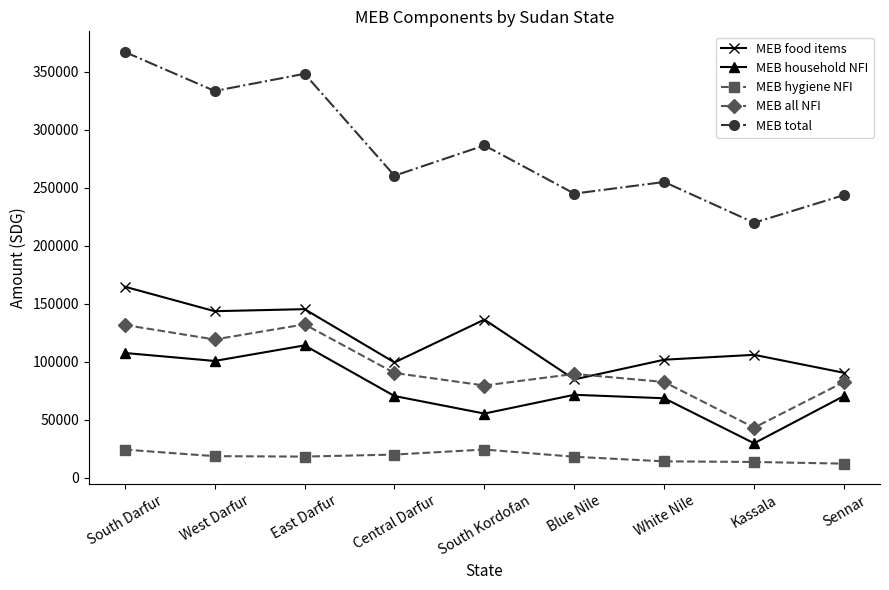

What is the value of the MEB all NFI point at the 1st from the left?

131590